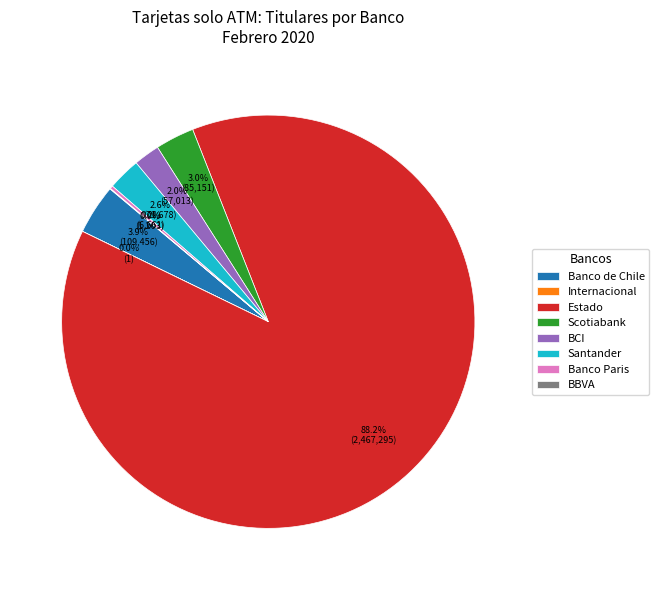

Which has a higher value, Scotiabank or BCI?

Scotiabank